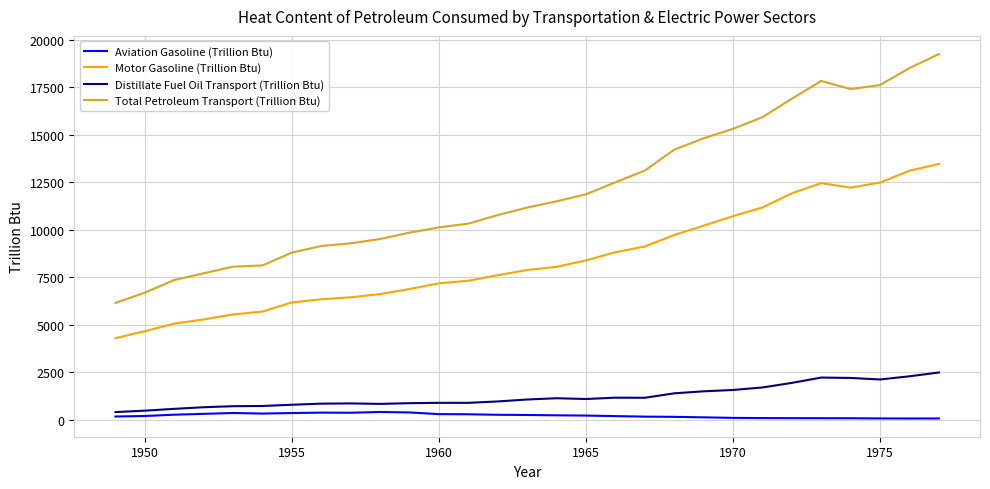

Does the chart display data point markers on the line(s)?

No